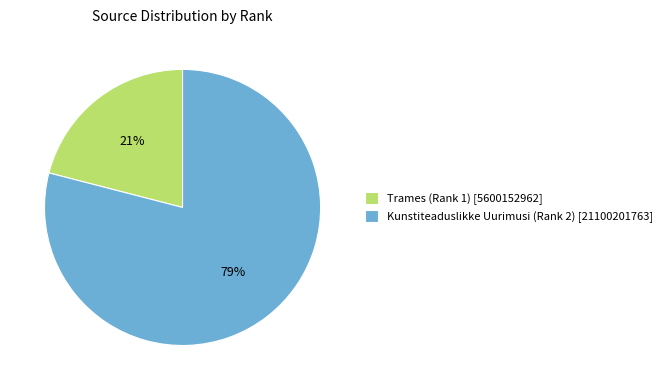

What is the ratio of the value at Trames (Rank 1) to the value at Kunstiteaduslikke Uurimusi (Rank 2)?

0.3